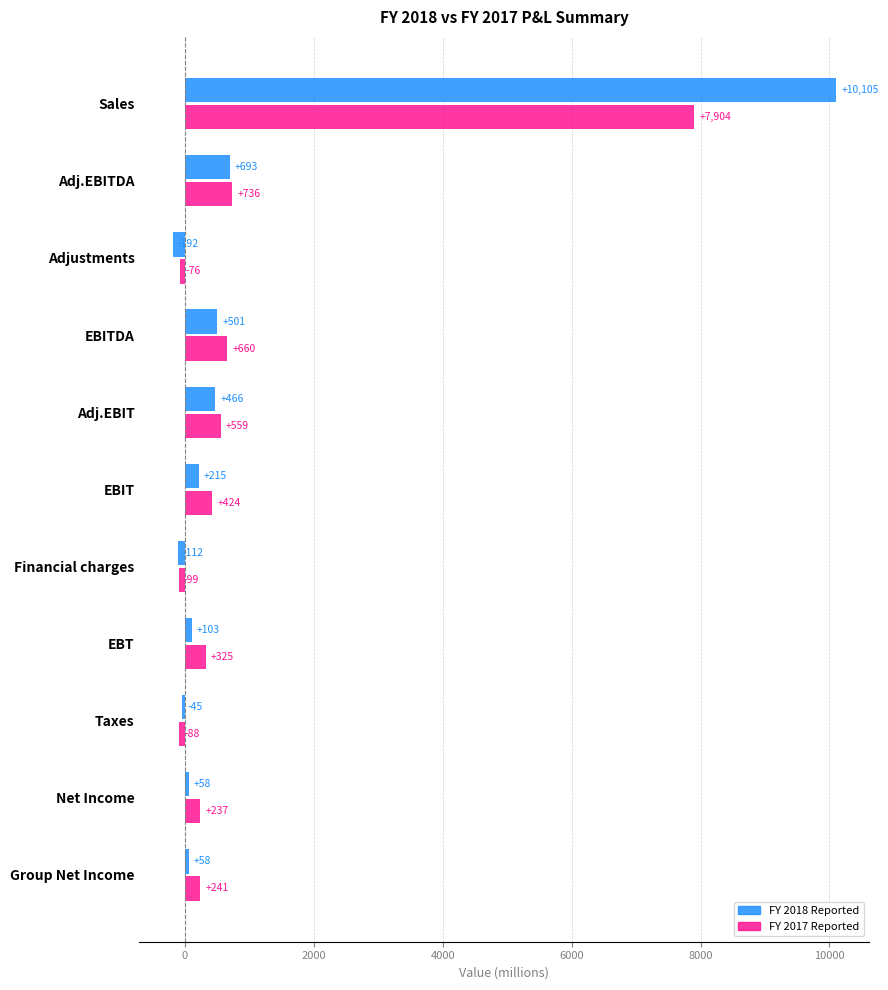

What is the difference between the second highest and second lowest values in the FY 2018 Reported series?

805